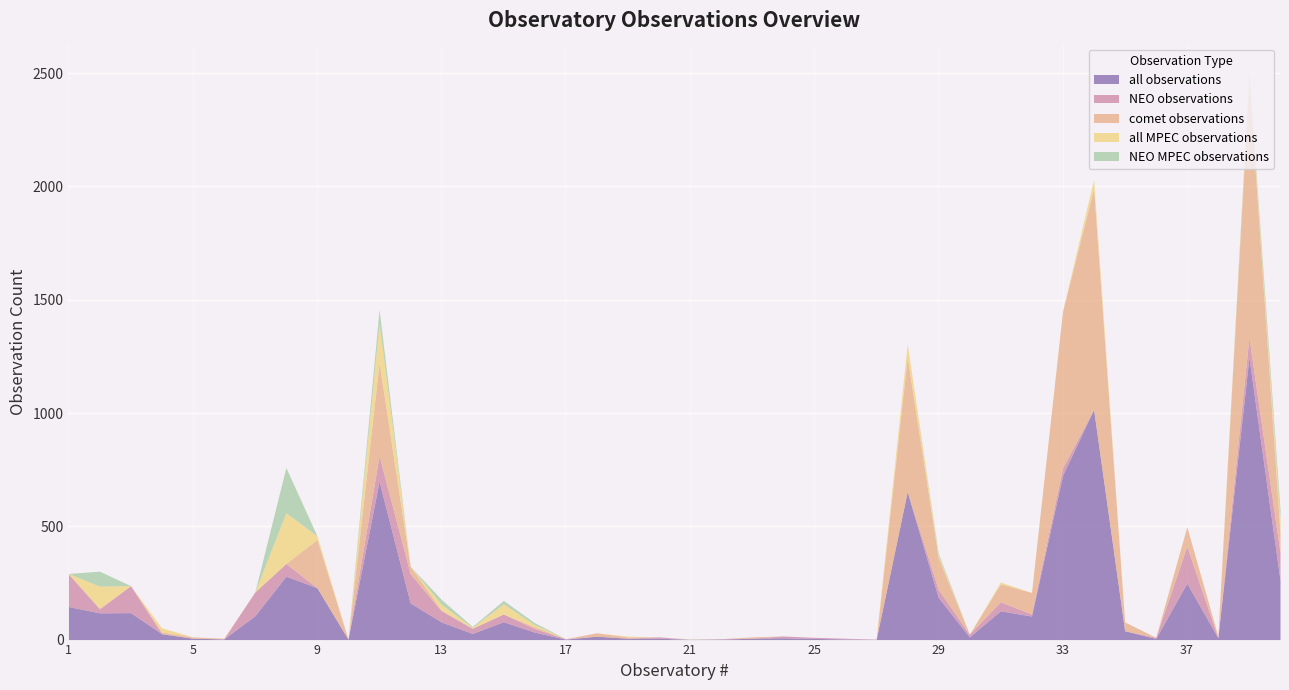

At which label does NEO observations reach its minimum?

4